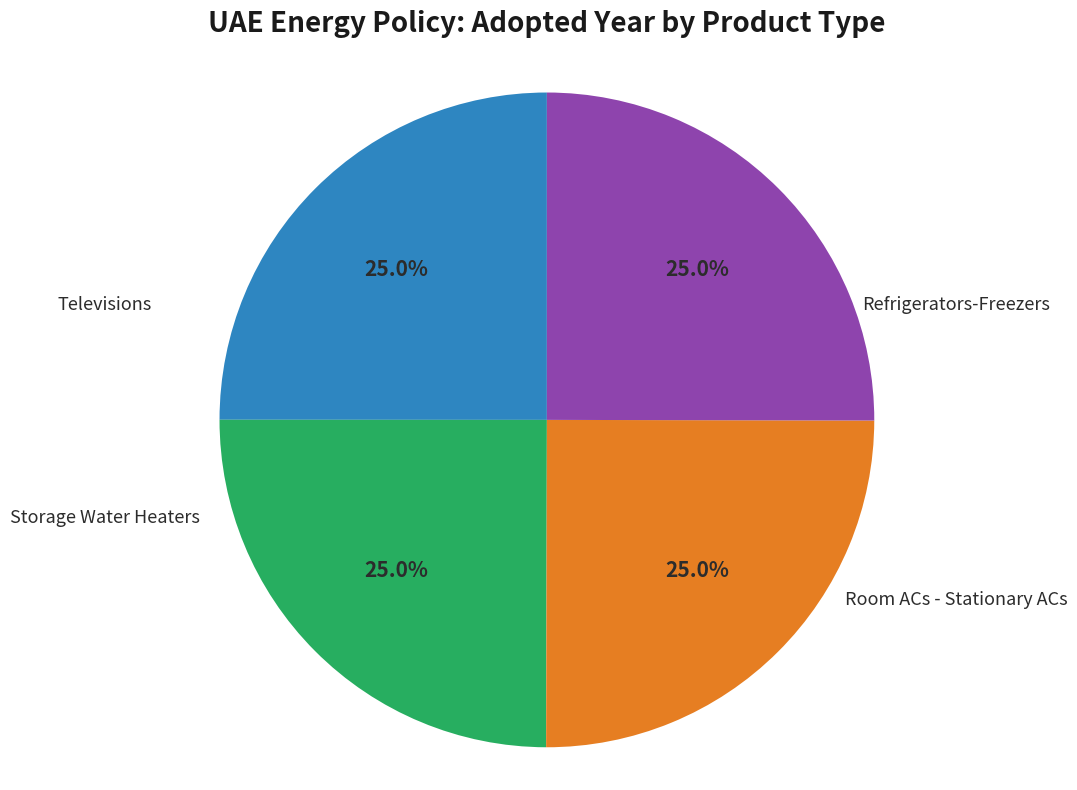

Count the number of slices in the pie.

4